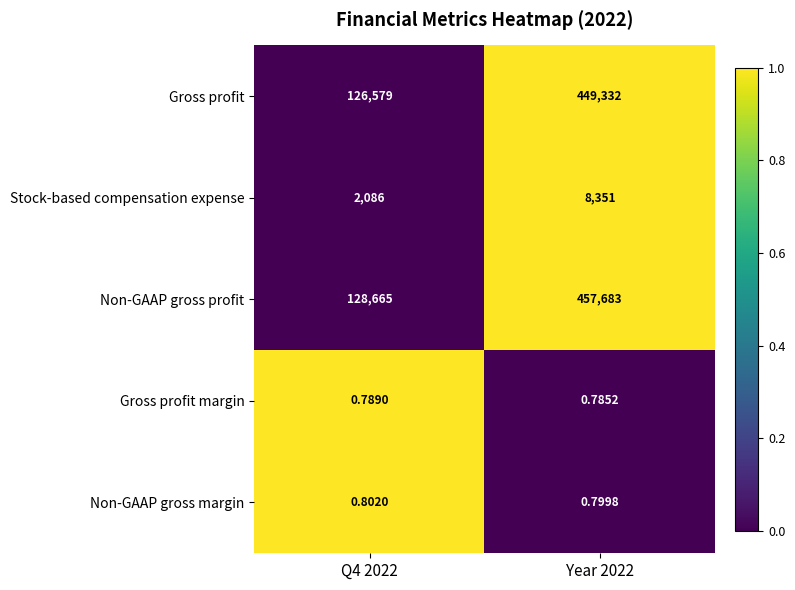

Rank the series at Year 2022 from lowest to highest value.

Gross profit margin, Non-GAAP gross margin, Stock-based compensation expense, Gross profit, Non-GAAP gross profit